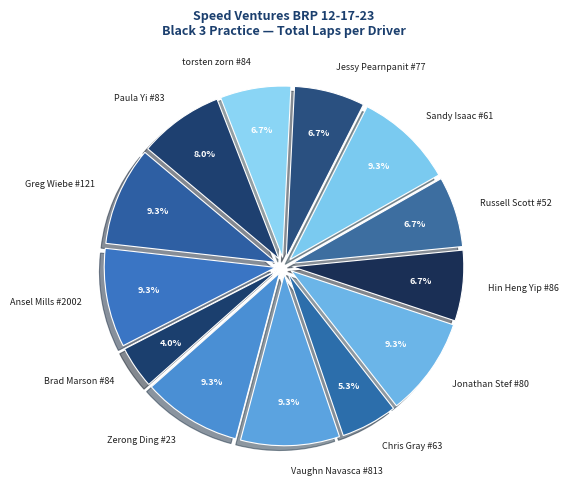

Does torsten zorn #84 account for over 50% of the chart?

No